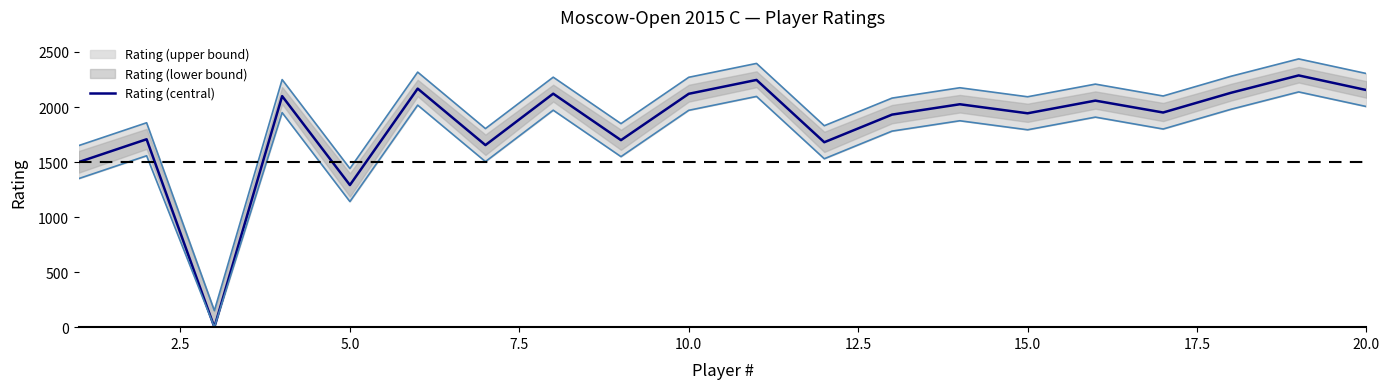

The value of Rating (central) at 5.0 is 714. True or false?

False